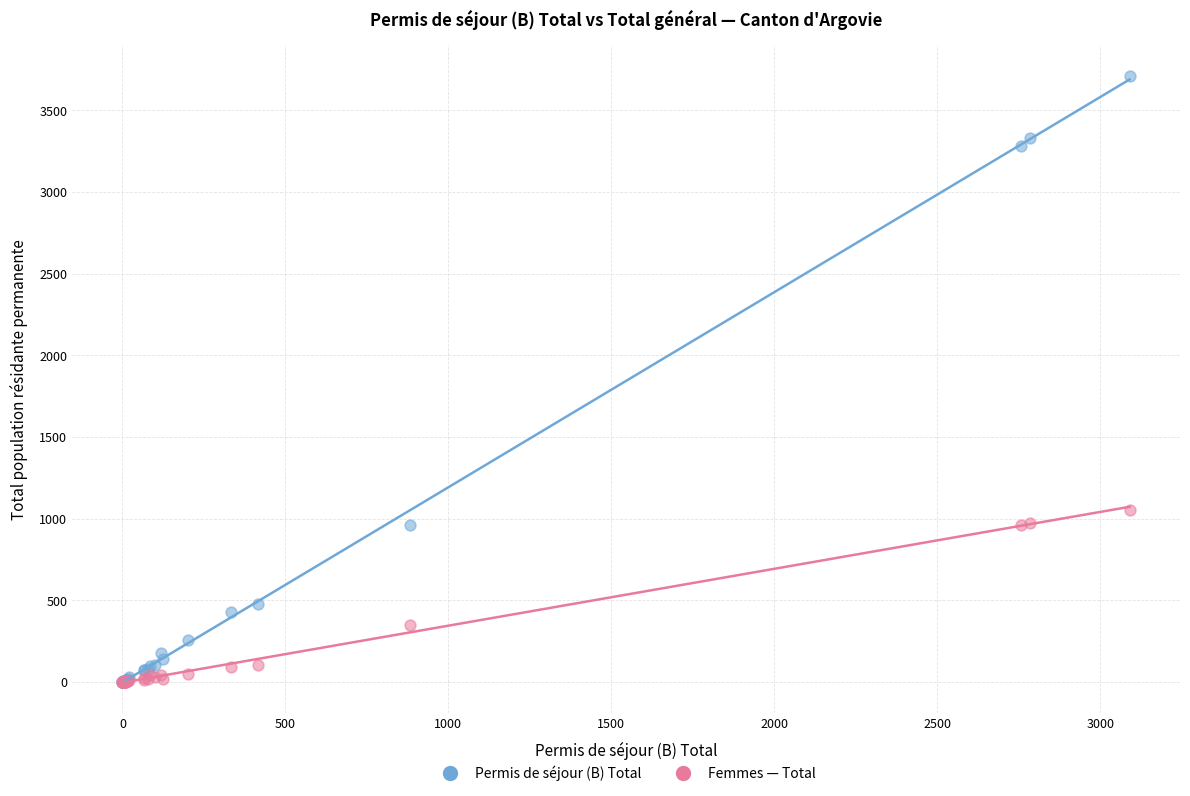

In the Permis de séjour (B) Total series, what Y value is closest to 1856?

962